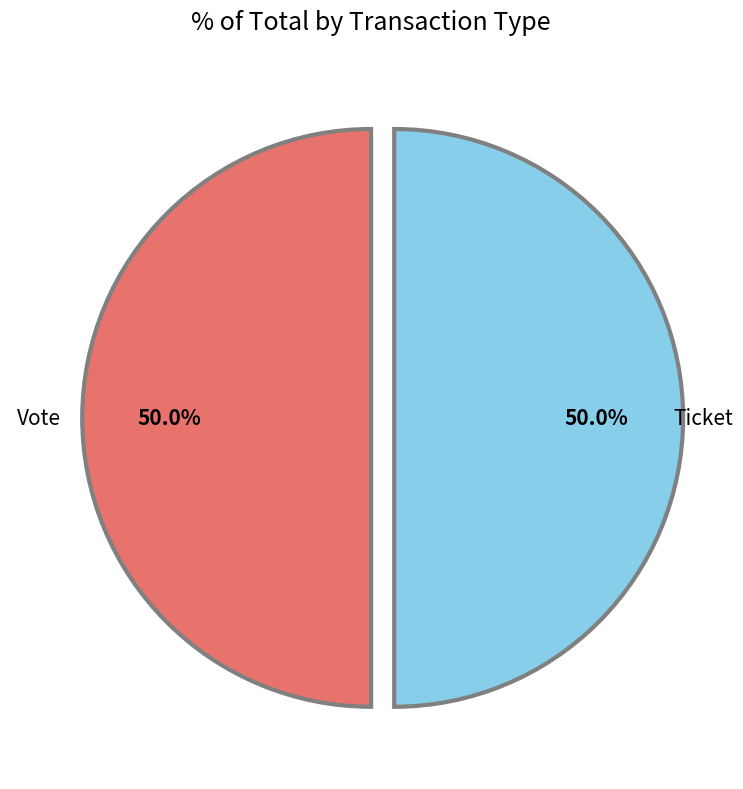

Which slice is the largest?

Vote